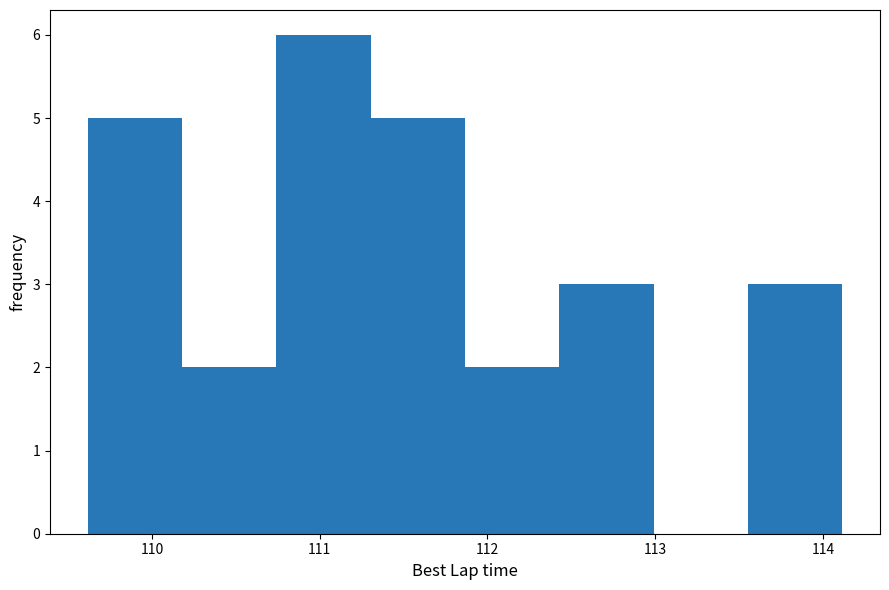

How tall is the bar that spans 112.4 to 113.0 on the x-axis? Neither the bar edges nor the heights are printed on the chart, so give them approximately, as read against the axes.

3